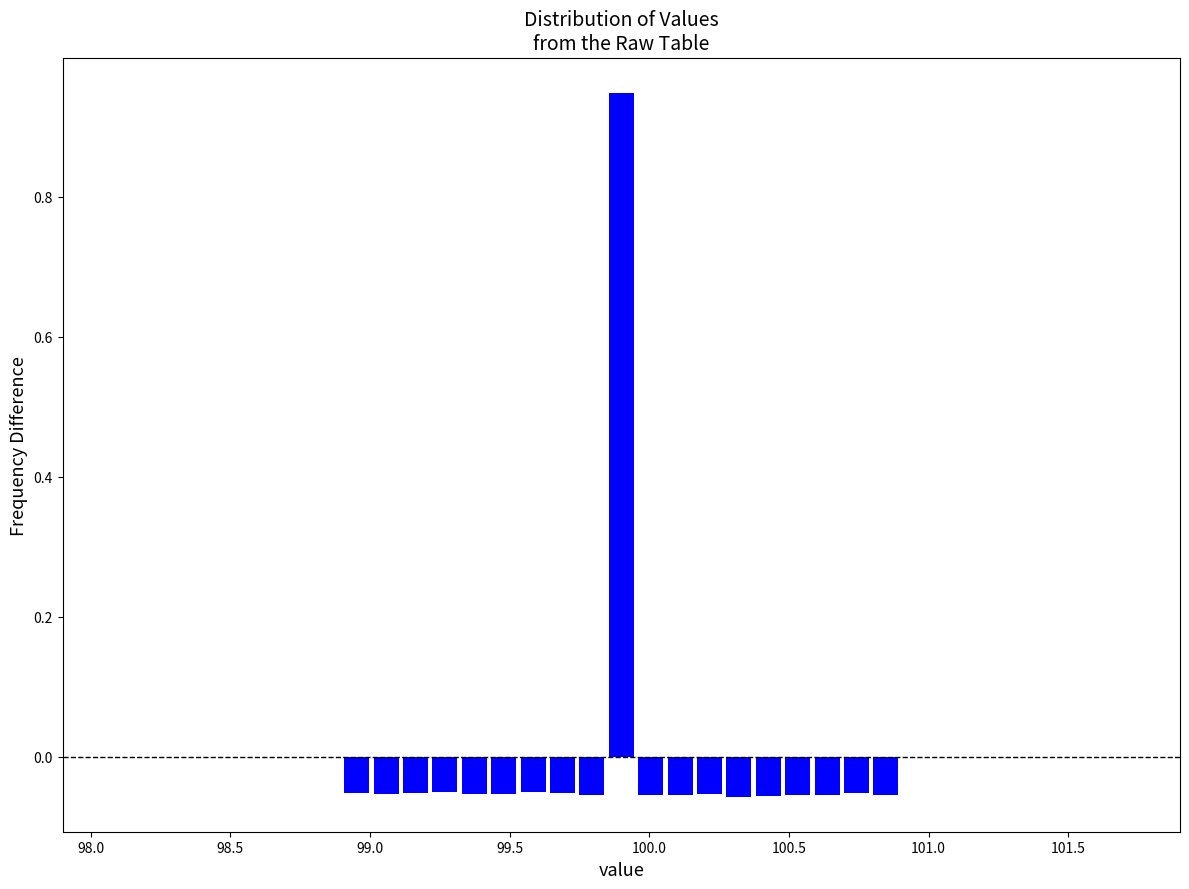

Read against the x-axis, roughly where is the centre of the tallest bar?

99.90